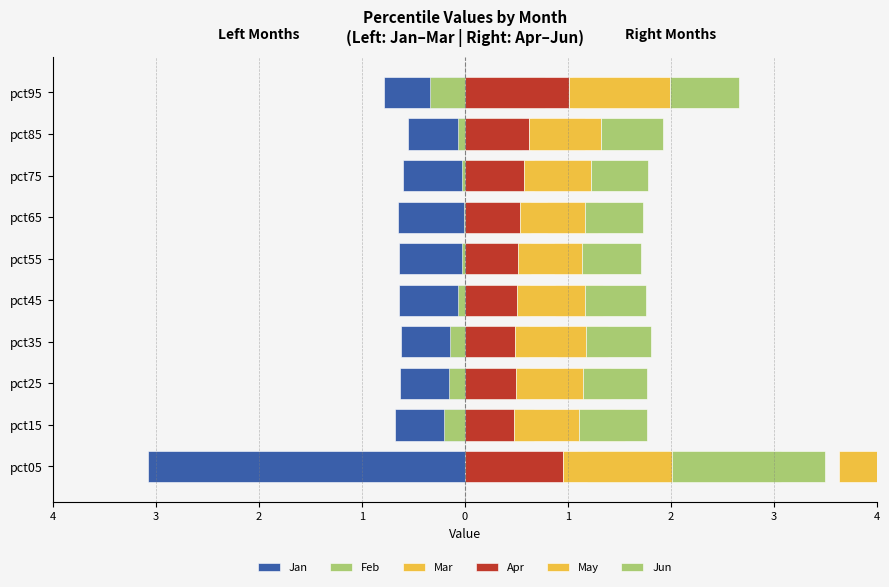

What is the minimum value for Apr?

0.5